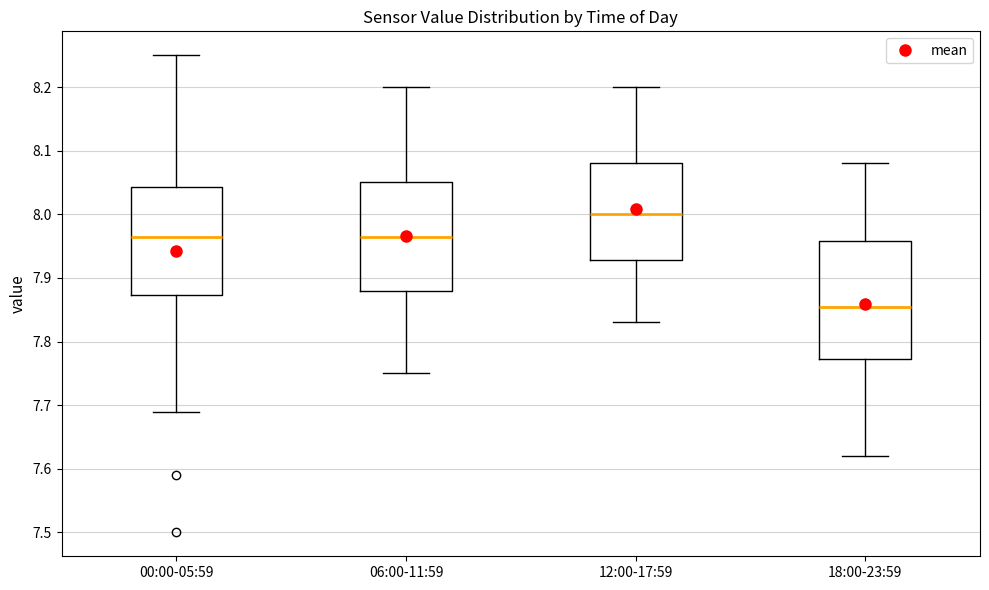

Which box's median line is the highest?

12:00-17:59